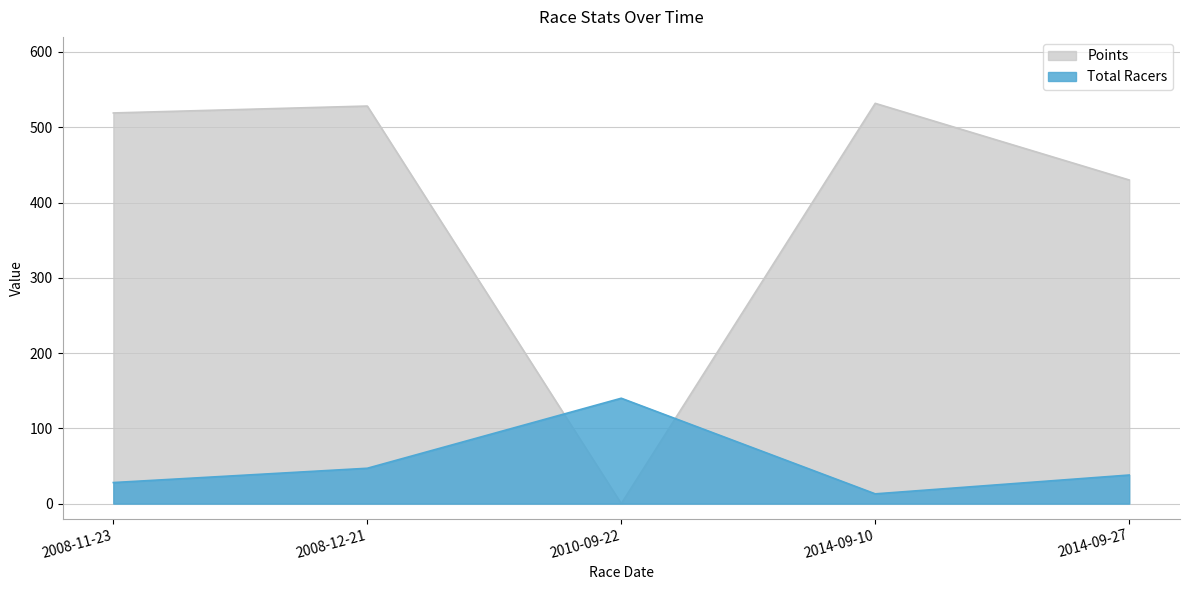

Which series ends up on top after the final intersection of Points and Total Racers?

Points